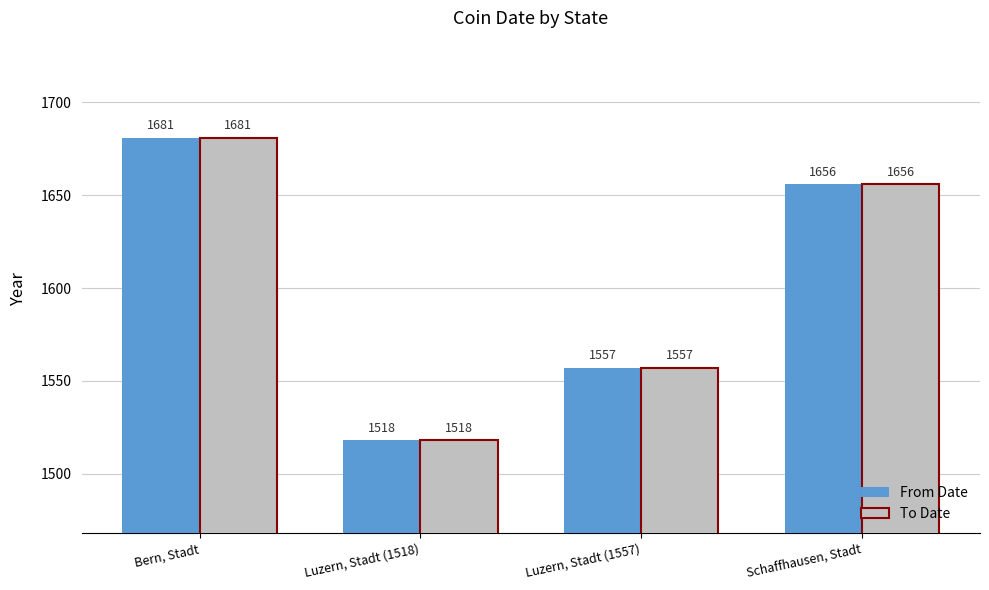

List the labels in order of From Date value, smallest first.

Luzern, Stadt (1518), Luzern, Stadt (1557), Schaffhausen, Stadt, Bern, Stadt